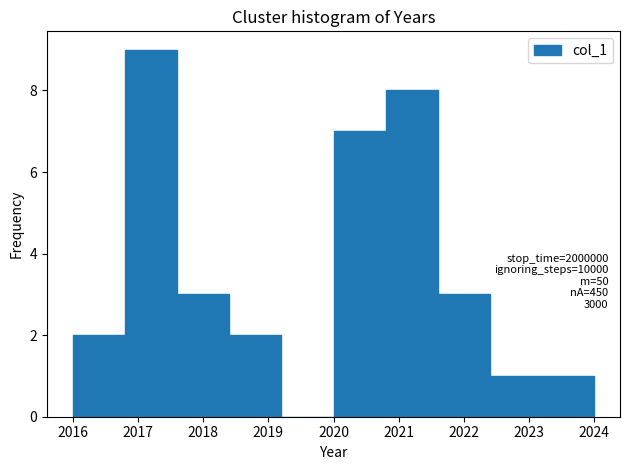

Which range on the x-axis has the tallest bar?

2016.8 to 2017.6